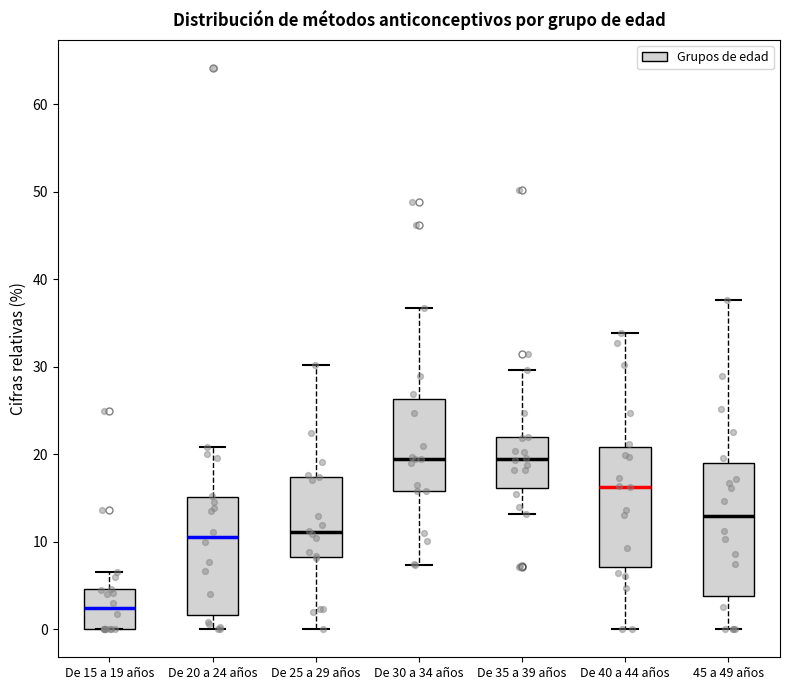

Reading left to right, read every box against the y-axis: the position of its median line, the range the box covers, and the ends of its whiskers. The values are not printed on the chart, so give them approximately, as read against the axis.

De 15 a 19 años: median 2, box 0 to 5, whiskers 0 to 7
De 20 a 24 años: median 11, box 2 to 15, whiskers 0 to 21
De 25 a 29 años: median 11, box 8 to 17, whiskers 0 to 30
De 30 a 34 años: median 19, box 16 to 26, whiskers 7 to 37
De 35 a 39 años: median 19, box 16 to 22, whiskers 13 to 30
De 40 a 44 años: median 16, box 7 to 21, whiskers 0 to 34
45 a 49 años: median 13, box 4 to 19, whiskers 0 to 38